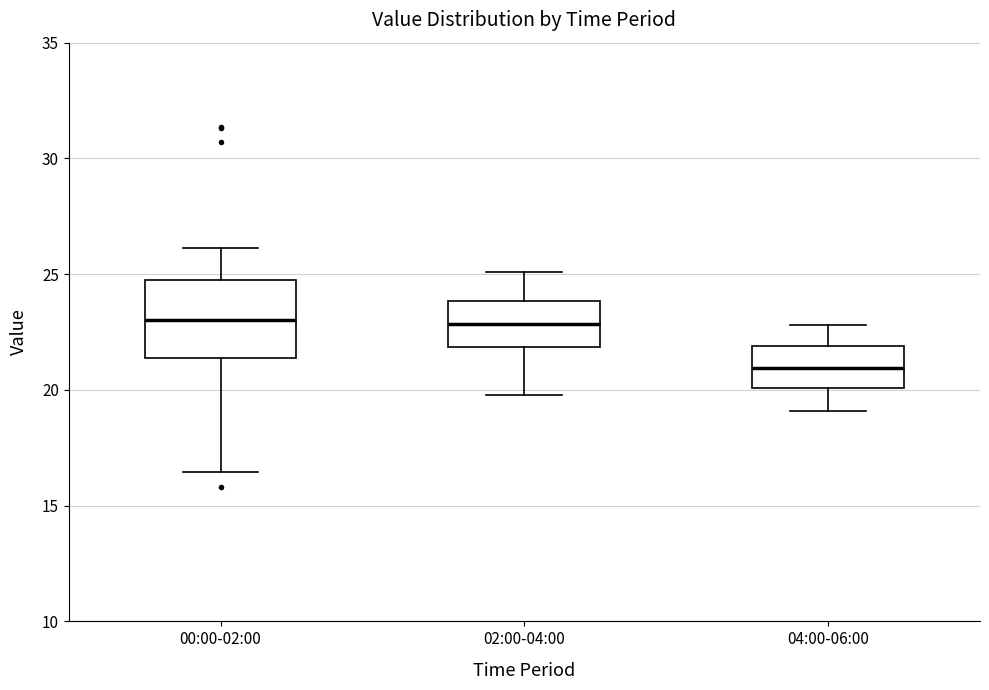

Where does the lower whisker of the box for 04:00-06:00 end on the y-axis? The values are not printed on the chart, so give them approximately, as read against the axis.

19.0